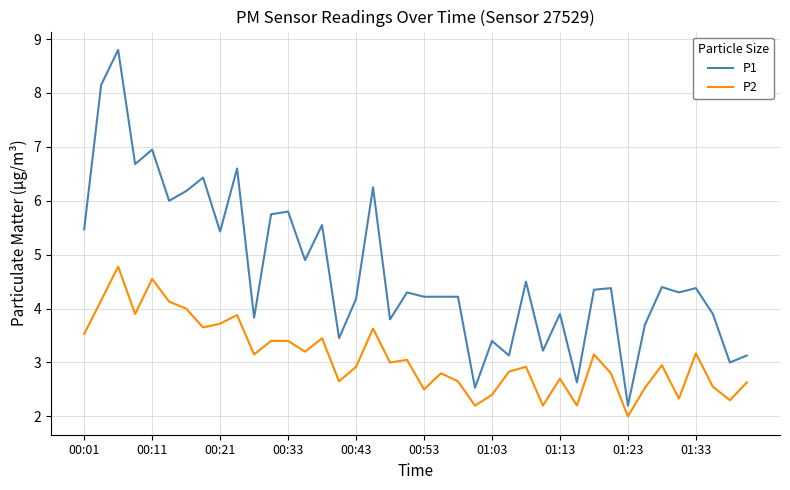

True or false: P2 and P1 cross at least once.

False